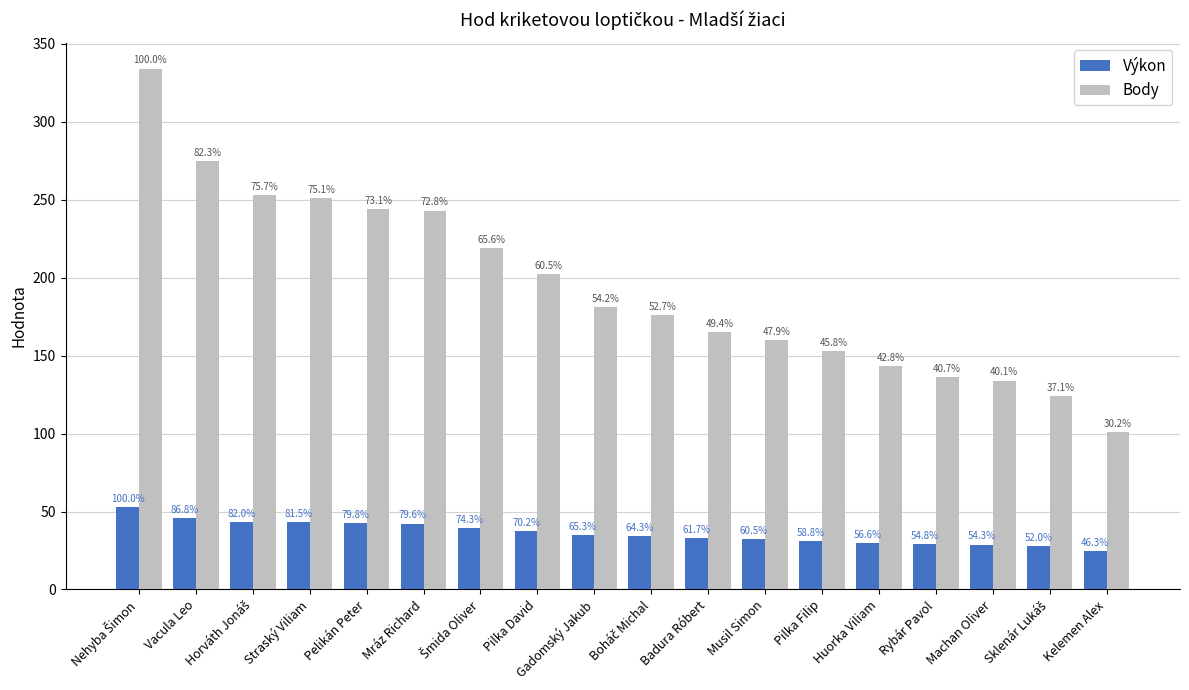

Are the bars horizontal?

No